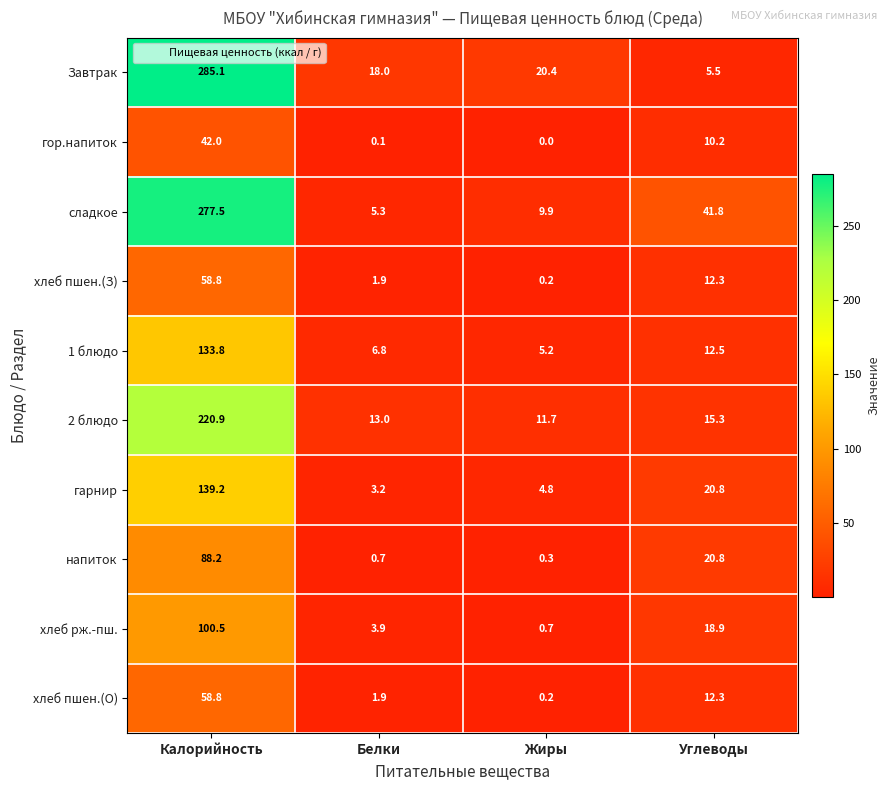

At which label is 1 блюдо closest to 69?

Углеводы